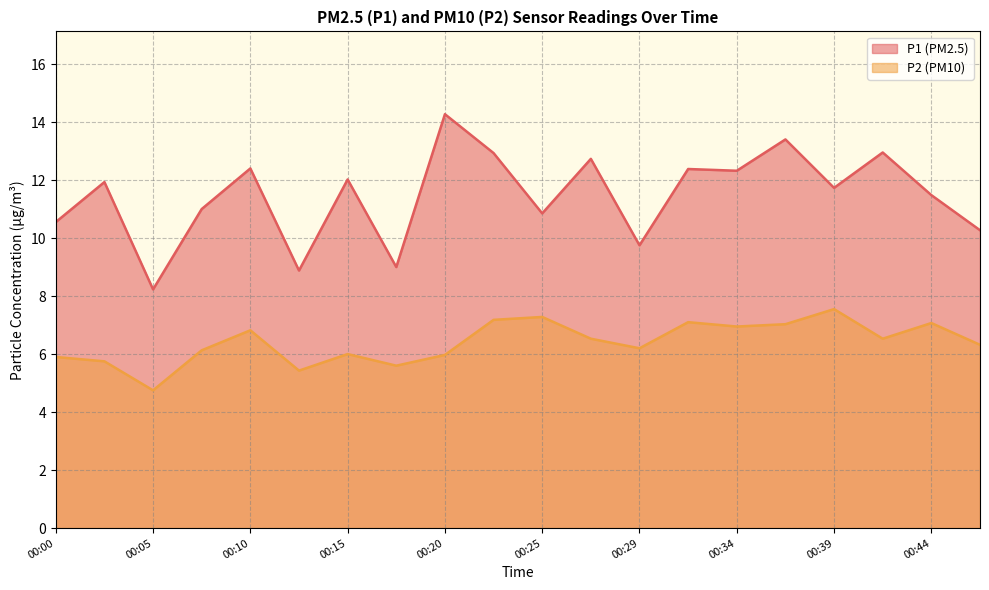

In P1, how many points are higher than both neighbors (excluding endpoints)?

8